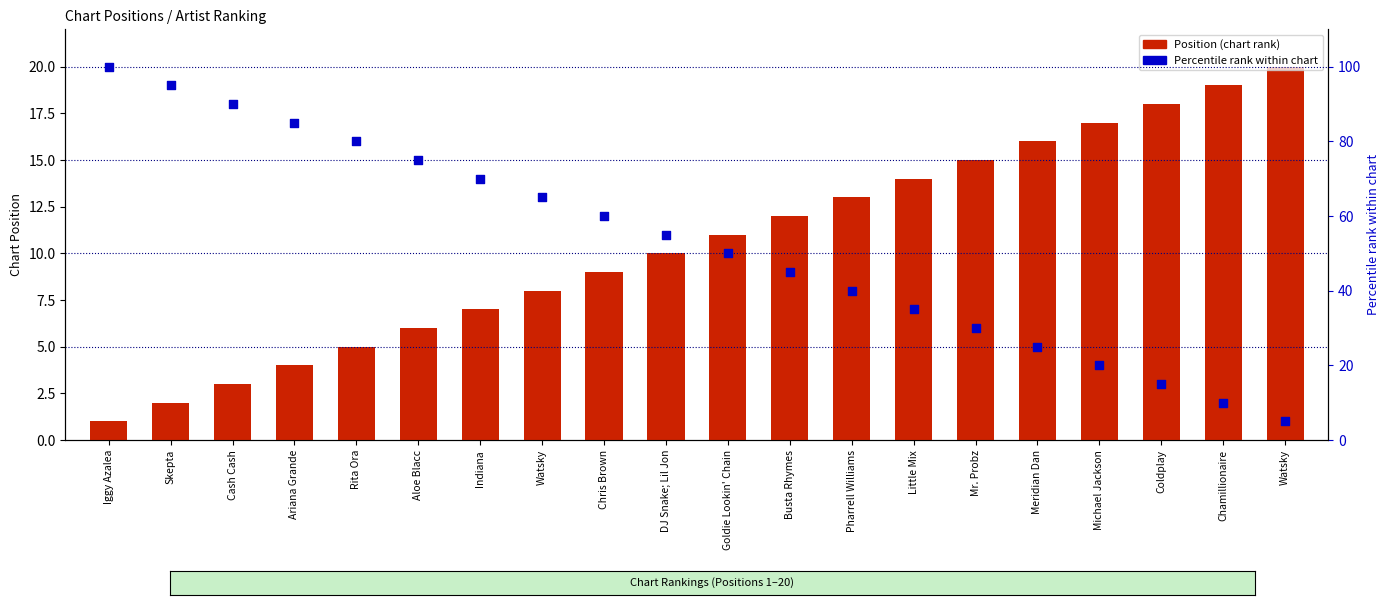

What is the total value across all series at Ariana Grande?

89